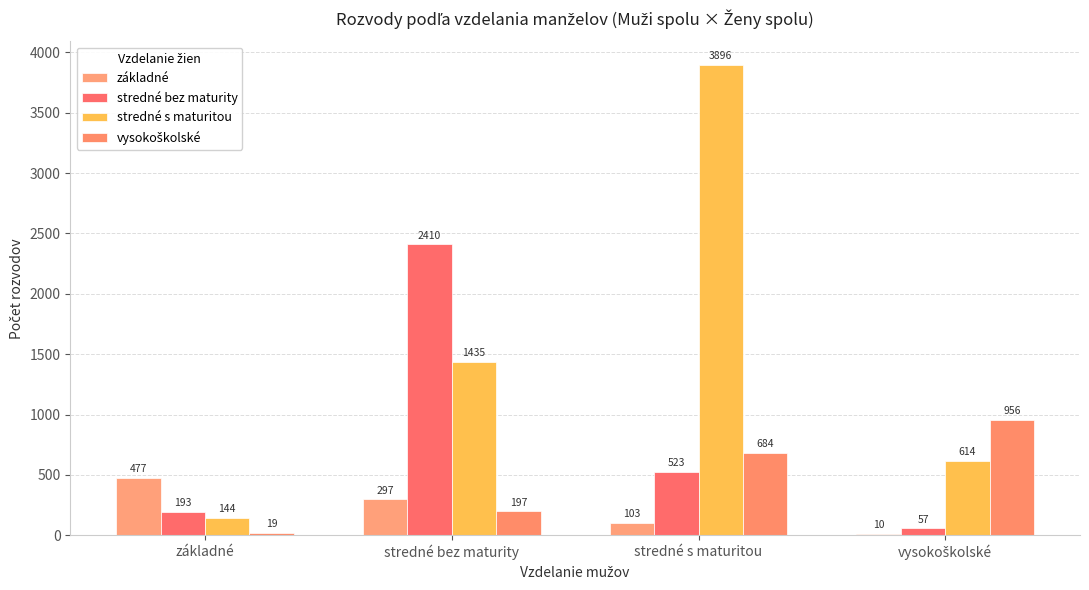

Are the bars grouped side by side (vs. stacked)?

Yes